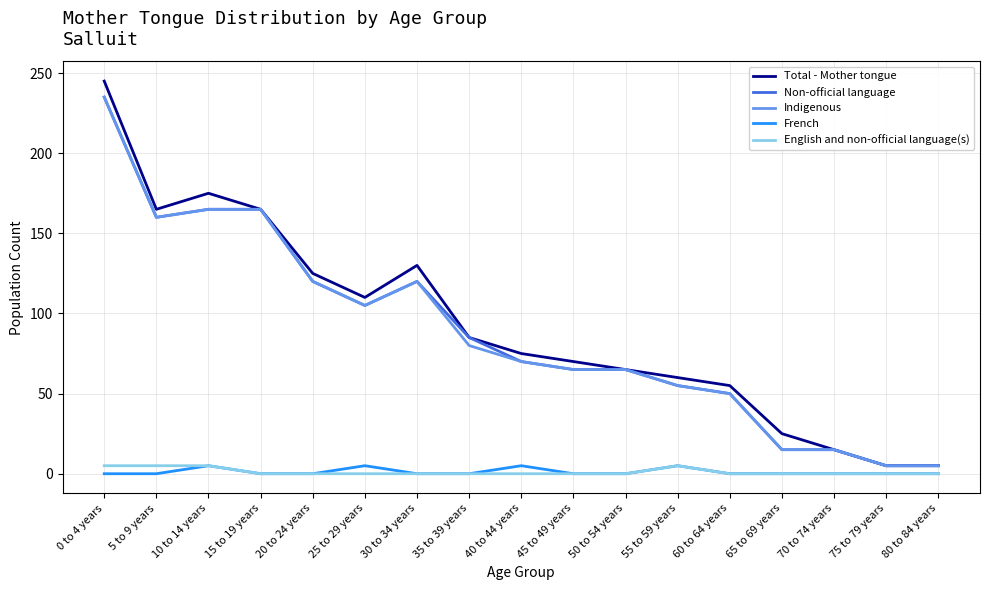

How many French values are between 0 and 1?

13